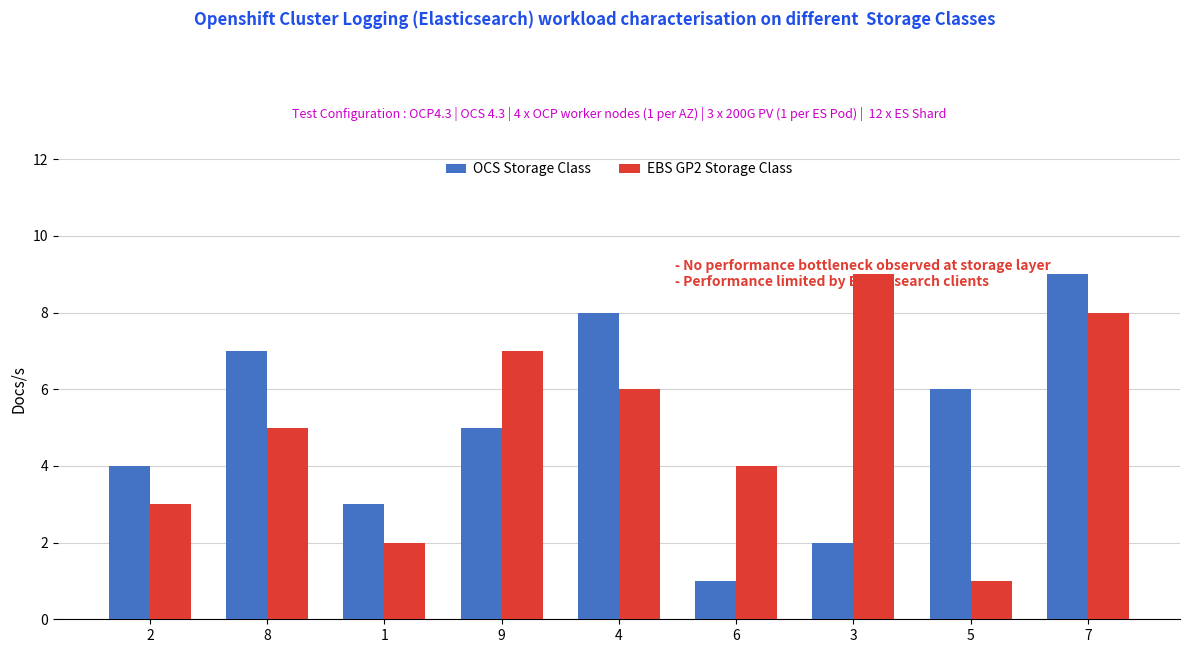

How many values in the EBS GP2 Storage Class series are below 5?

4